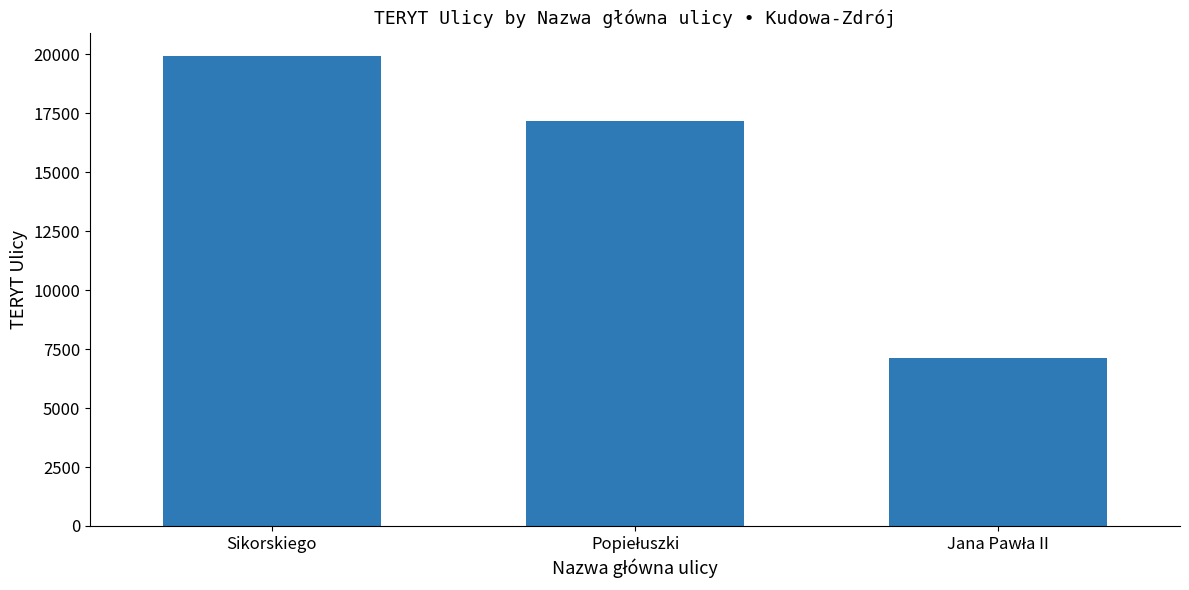

The value at Sikorskiego is 12470. True or false?

False